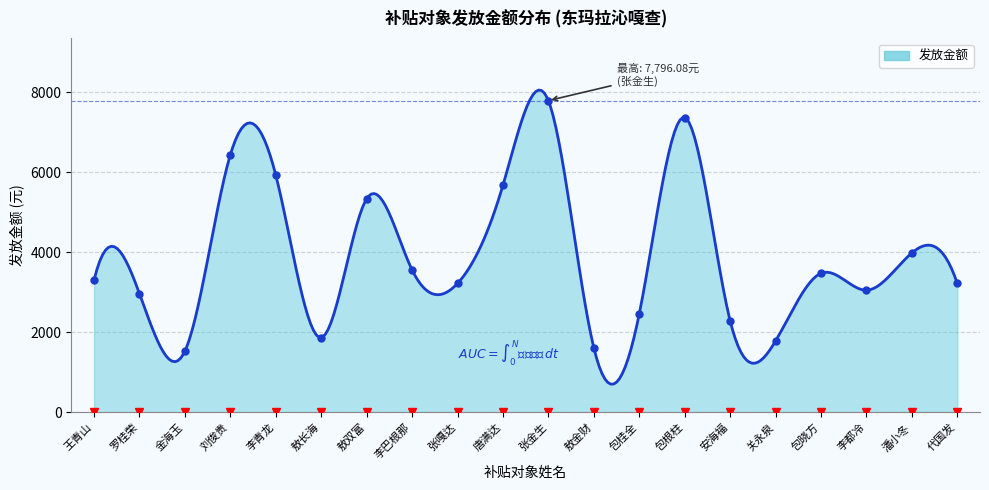

How many series are shown in this chart?

1